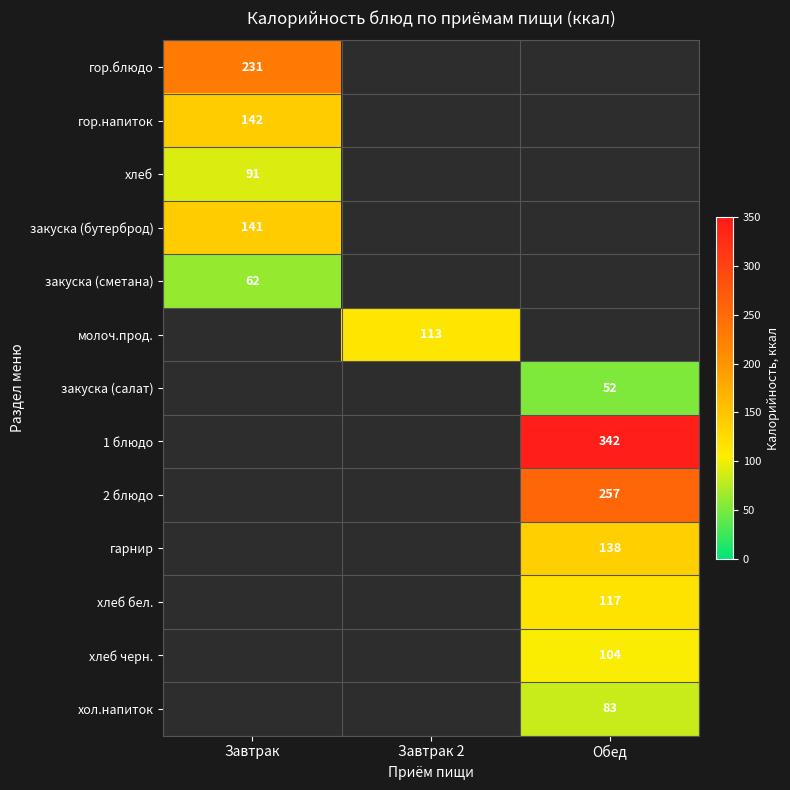

True or false: 2 блюдо has a value of 68 at Обед.

False